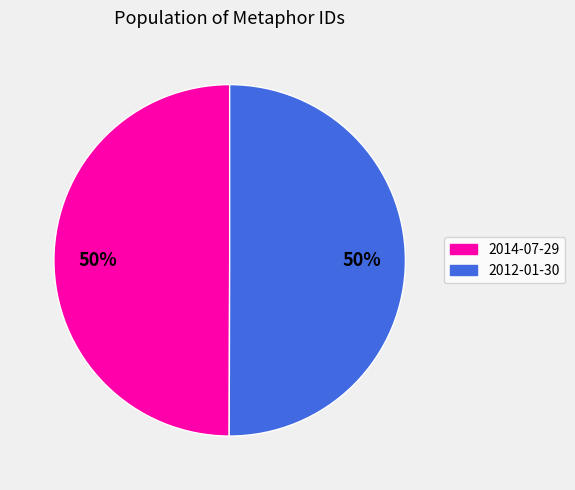

Is the sum of 2014-07-29 and 2012-01-30 greater than half?

Yes